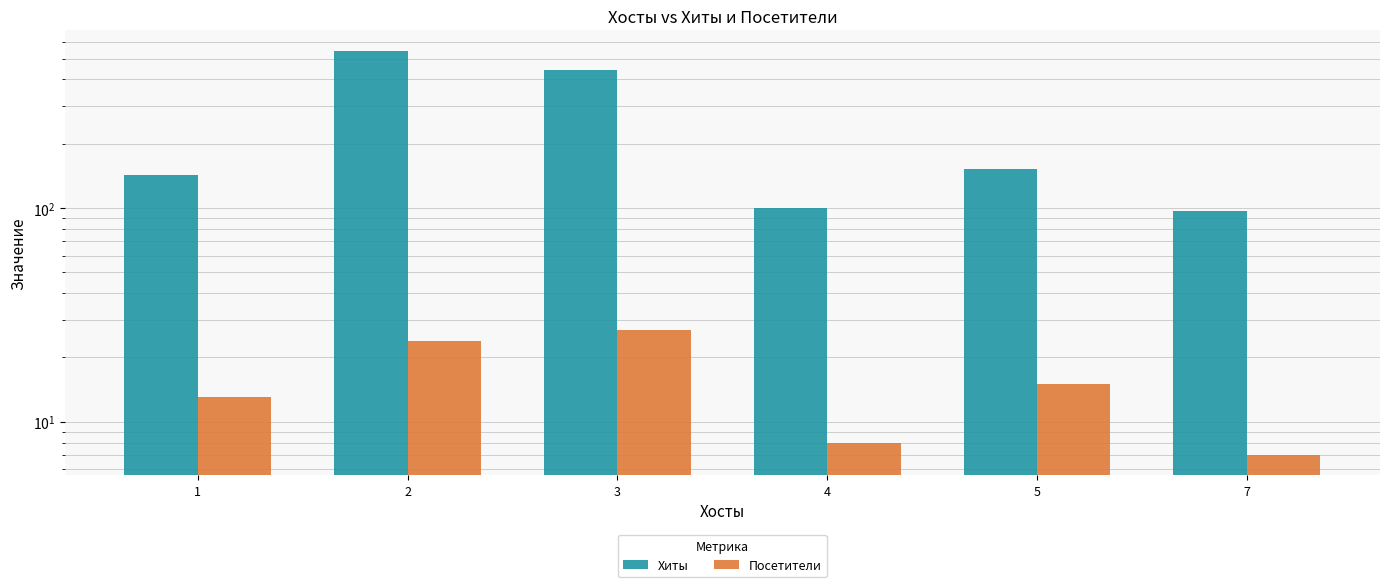

What is the difference between the Хиты values at 5 and 1?

9